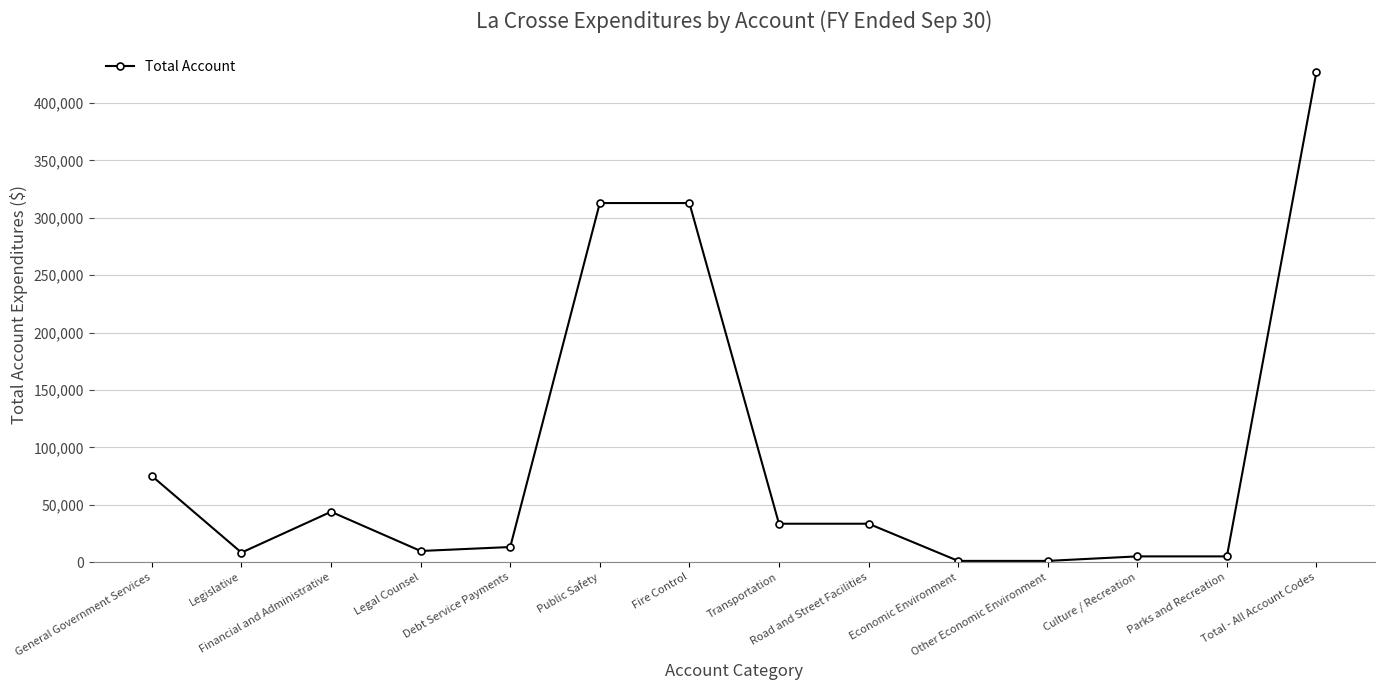

What is the sum of all values?

1282476